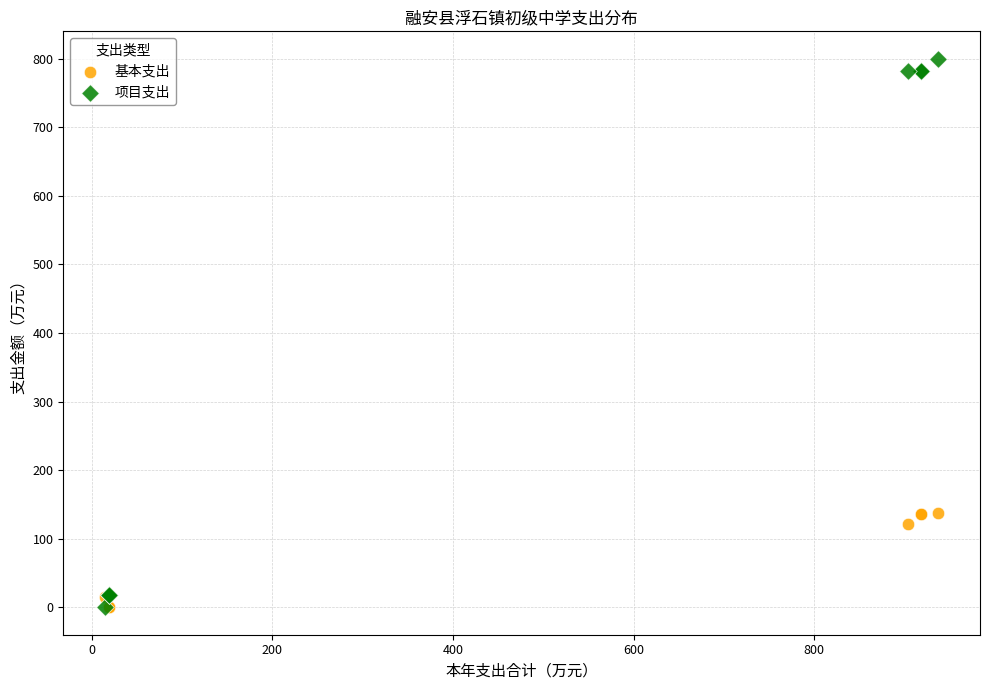

Which series reaches the maximum Y coordinate?

项目支出